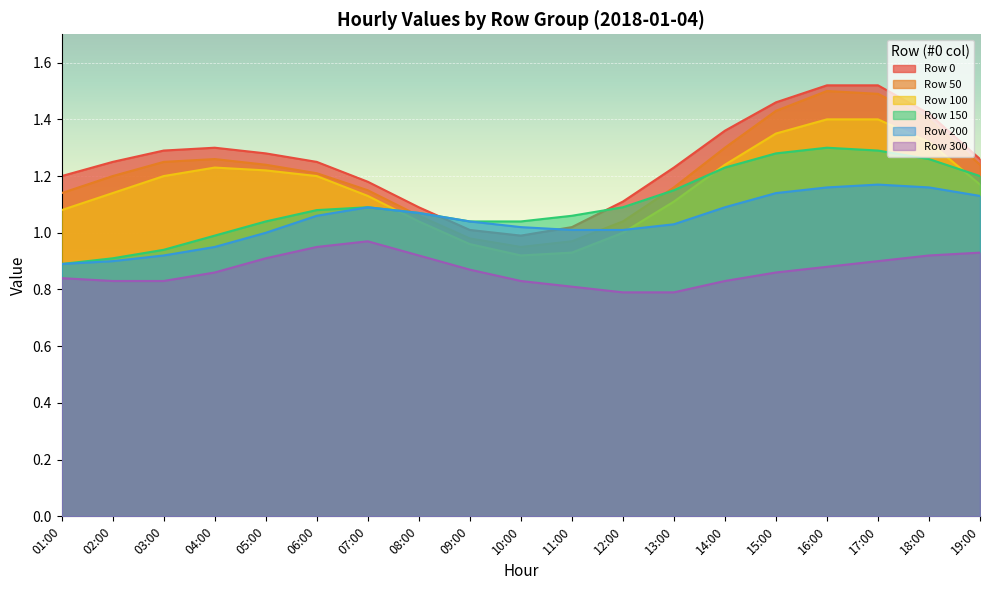

Between which two adjacent categories do 200 and 100 first intersect?

07:00 and 08:00